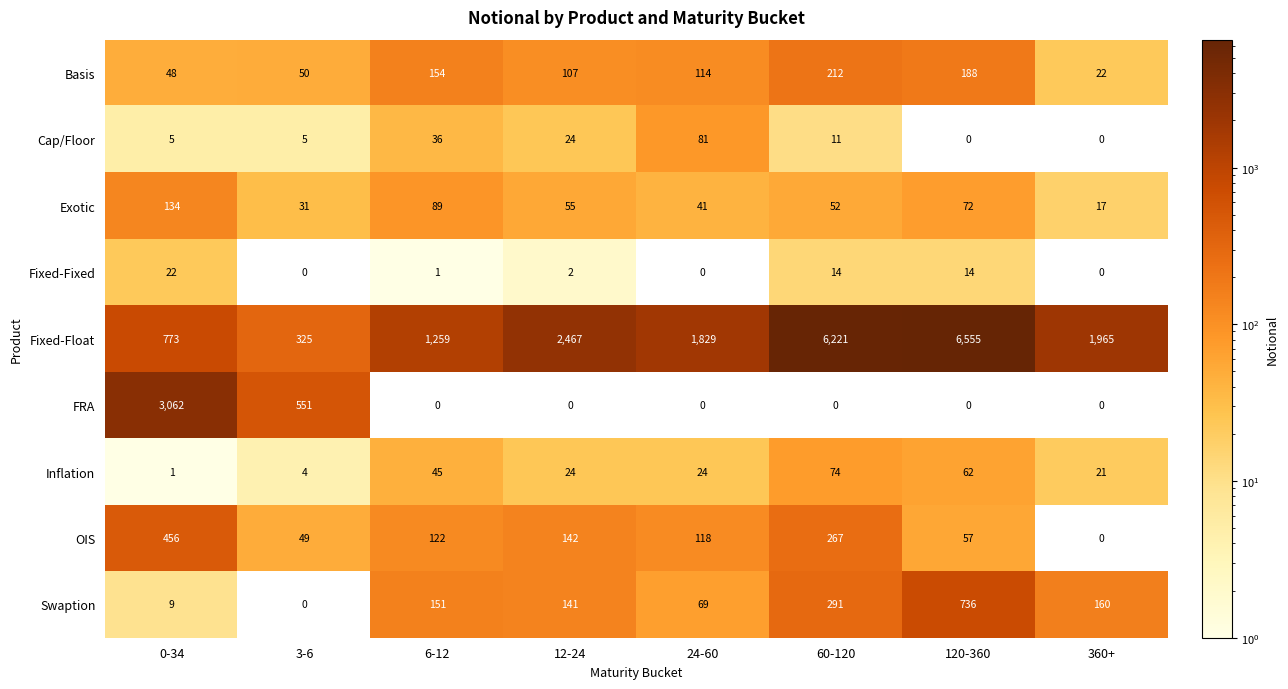

How many categories are shown in the chart?

8